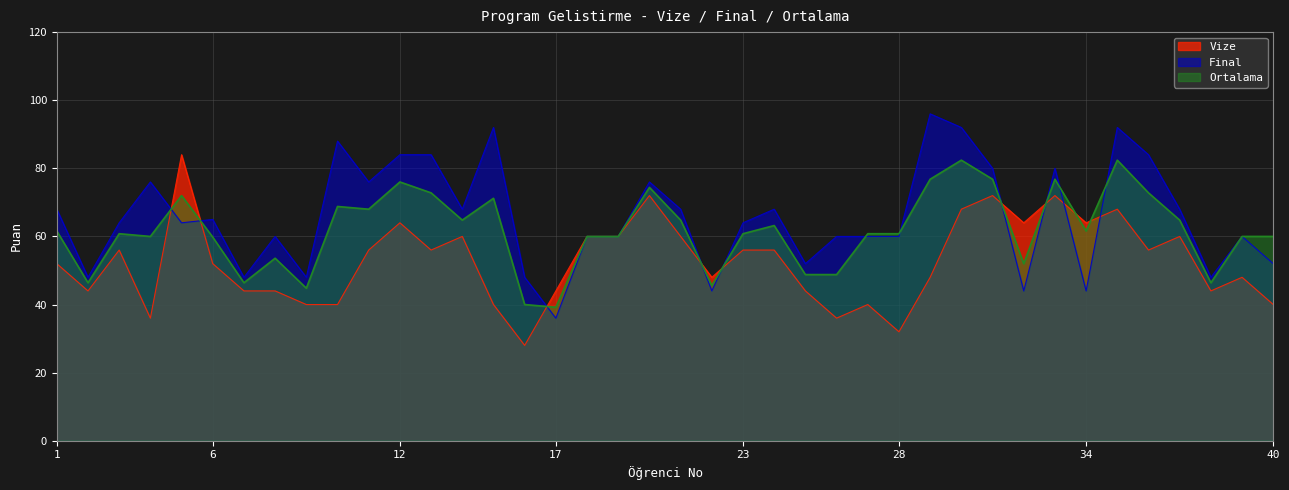

List the series in order of their overall mean, lowest first.

Vize, Ortalama, Final